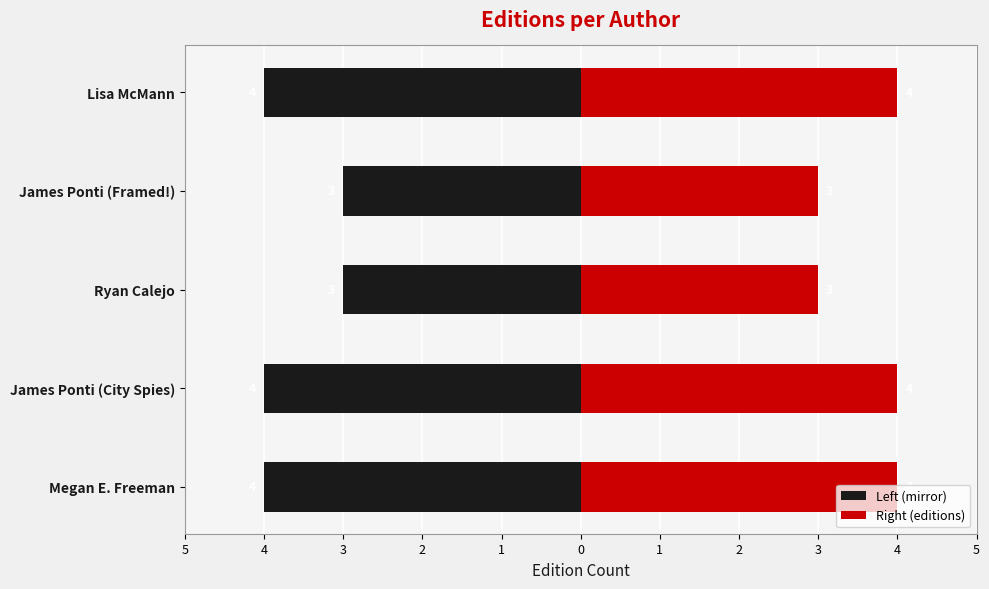

Reading left to right, list all the values displayed in this chart.

Left (mirror): -4	-4	-3	-3	-4
Right (editions): 4	4	3	3	4